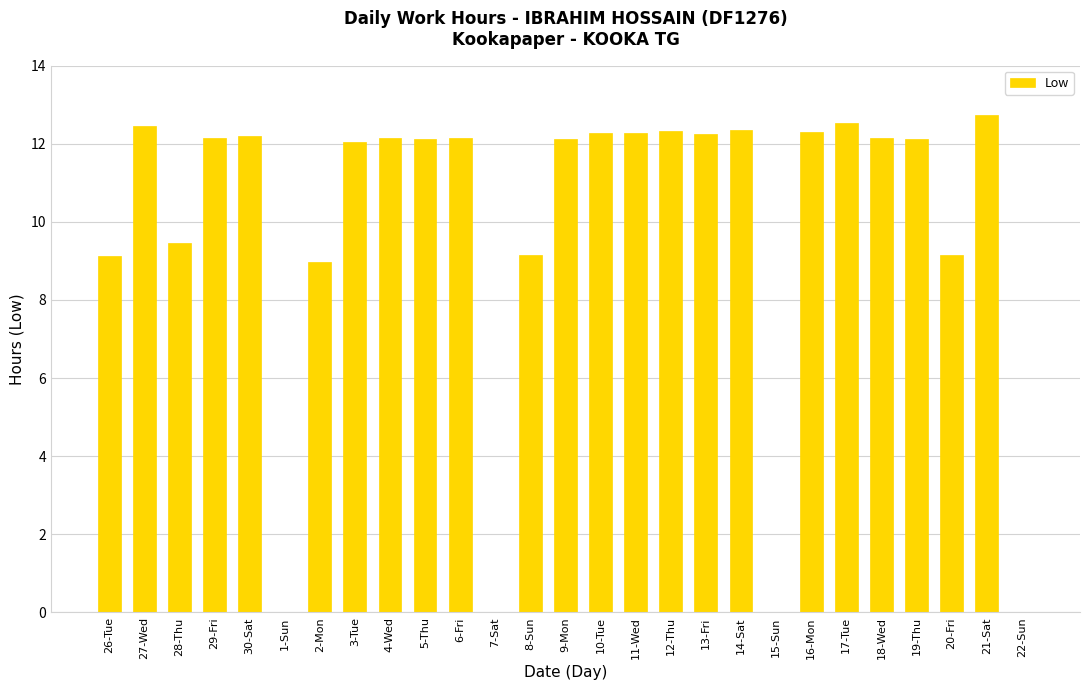

The value at 22-Sun is 0.0. True or false?

True